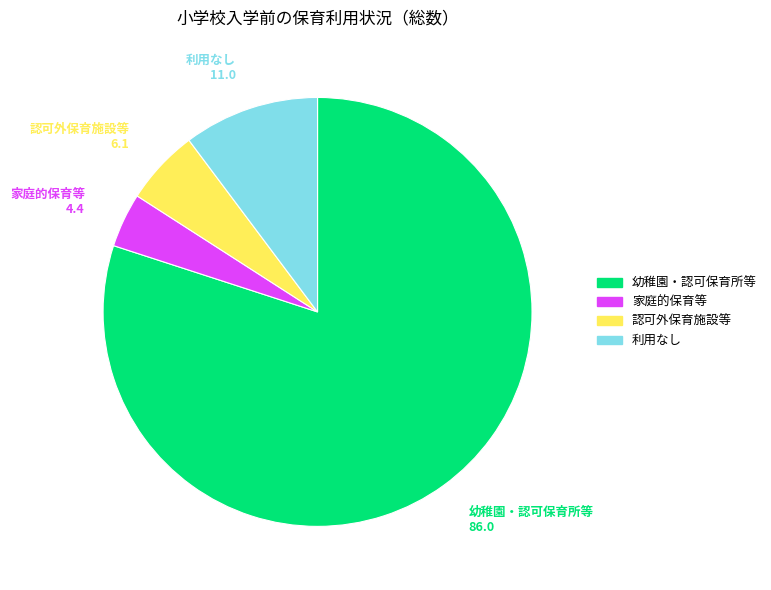

Does any single category account for the majority?

Yes